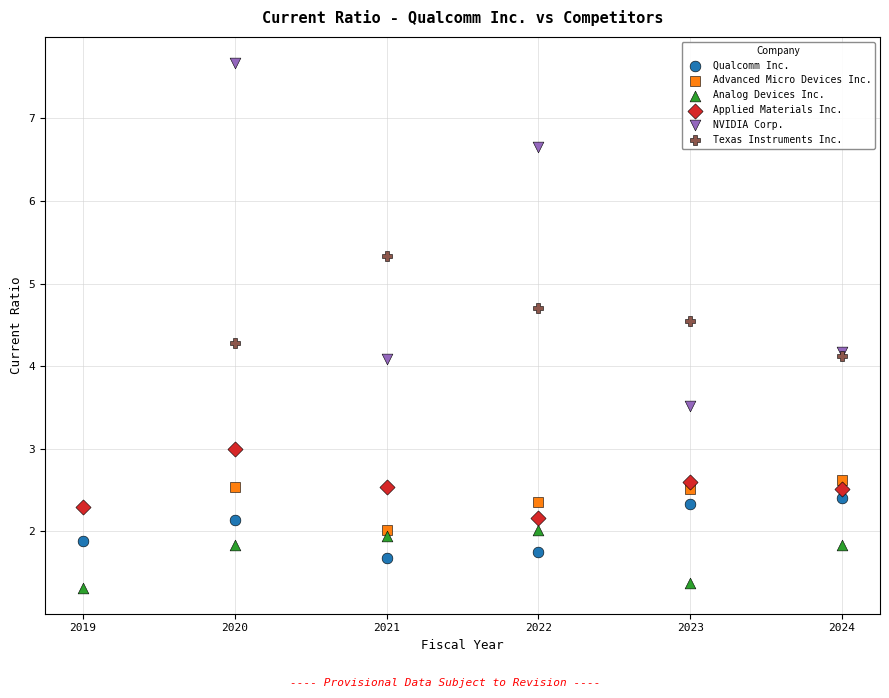

Which series has the largest Y range (max minus min)?

NVIDIA Corp.